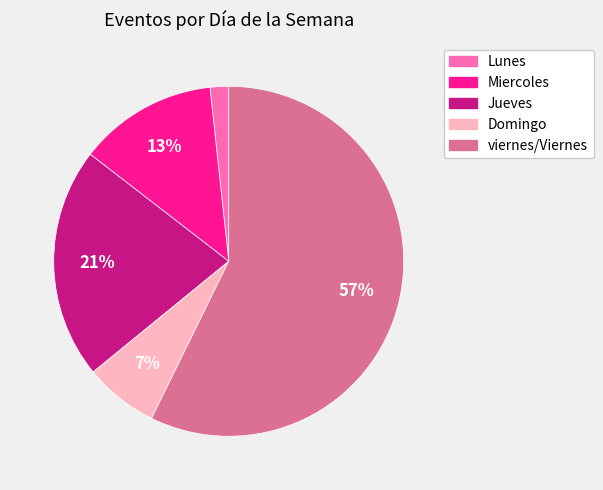

Count the number of slices in the pie.

5